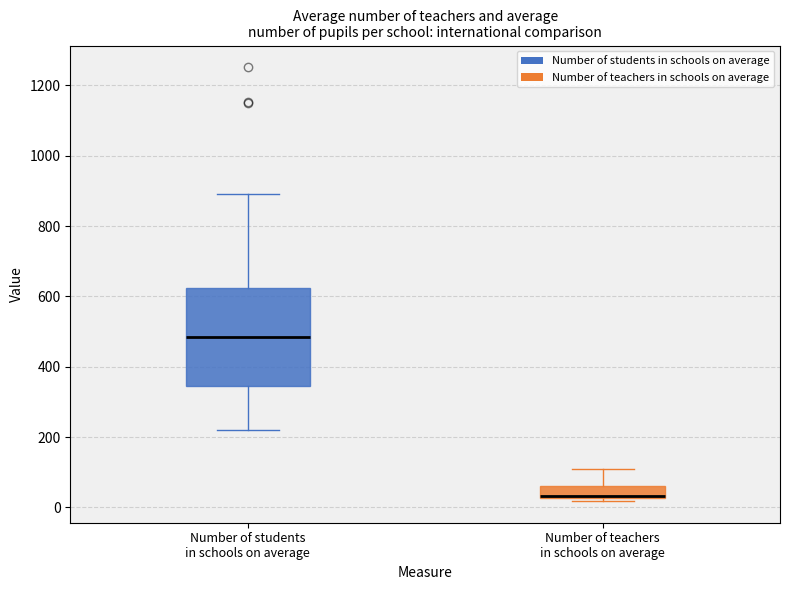

Reading left to right, read every box against the y-axis: the position of its median line, the range the box covers, and the ends of its whiskers. The values are not printed on the chart, so give them approximately, as read against the axis.

Number of students in schools on average: median 480, box 340 to 620, whiskers 220 to 900
Number of teachers in schools on average: median 40, box 20 to 60, whiskers 20 (just below the box's lower edge) to 100